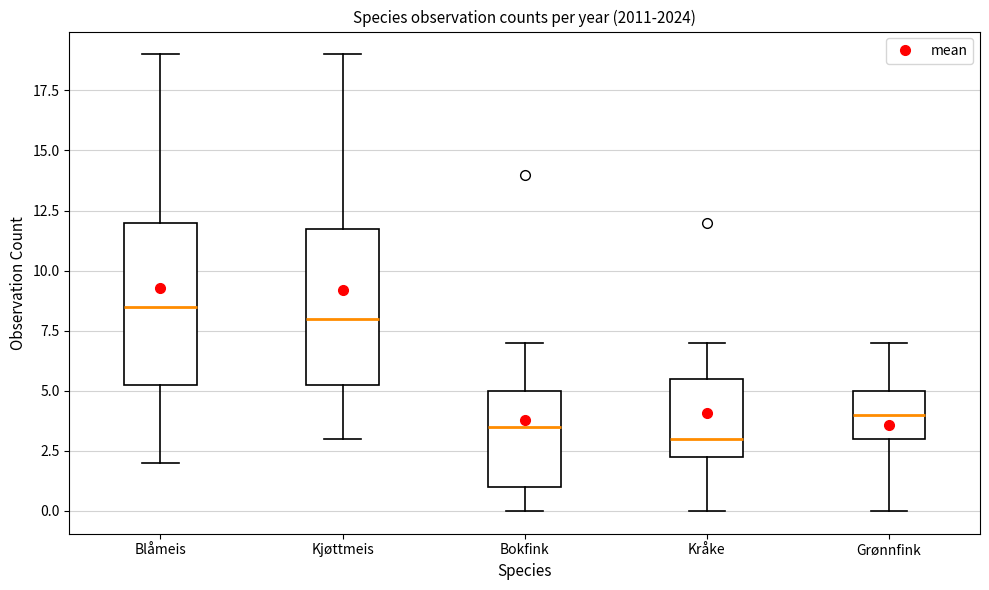

Which box has the lowest median line?

Kråke